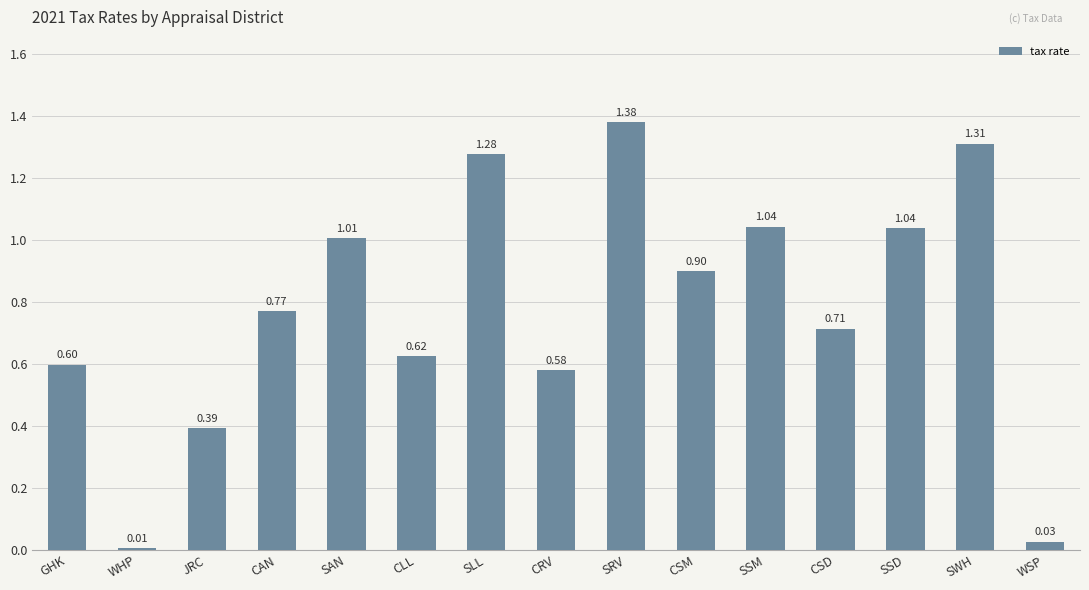

The chart shows a value of 0.6 at CRV. True or false?

True